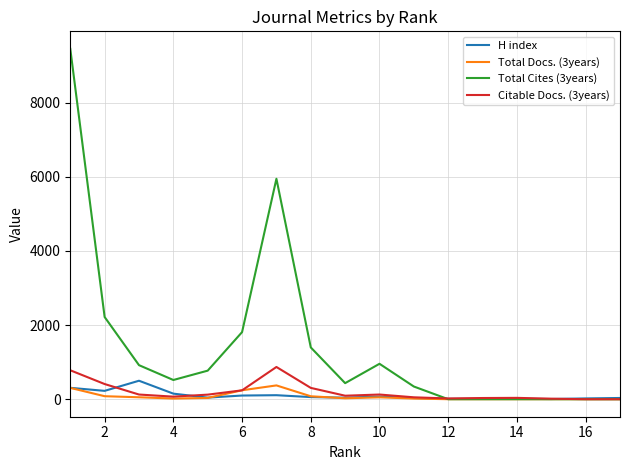

Which series has the largest total across all categories?

Total Cites (3years)